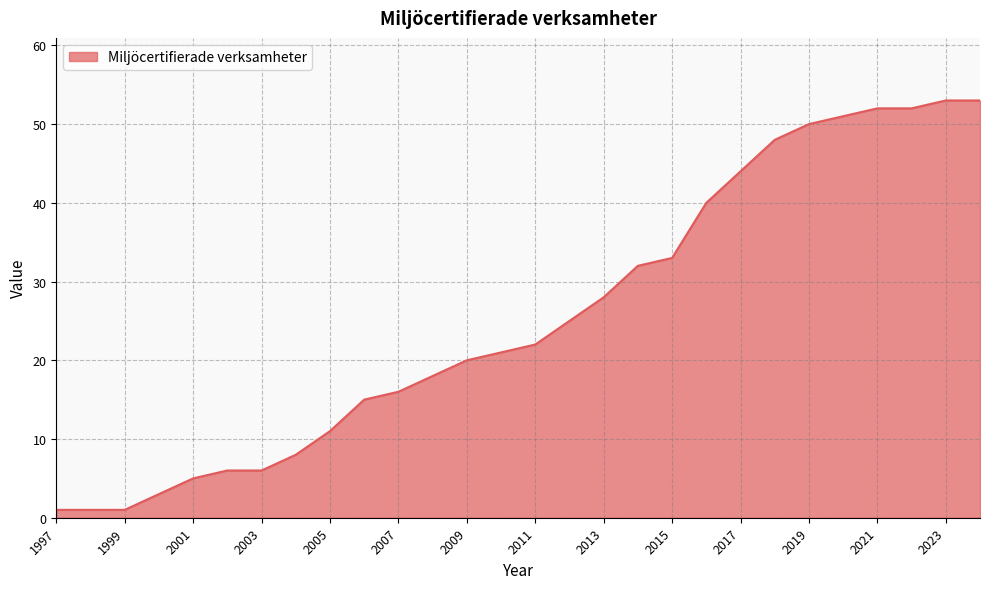

What is the difference between the second highest and second lowest values?

52